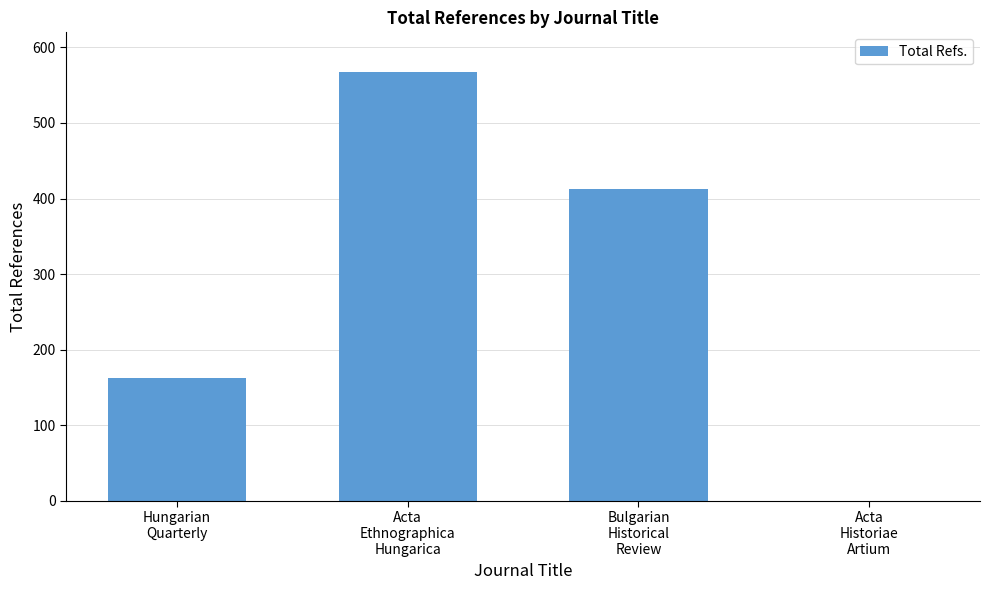

At which category does the chart reach its peak across all series?

Acta
Ethnographica
Hungarica